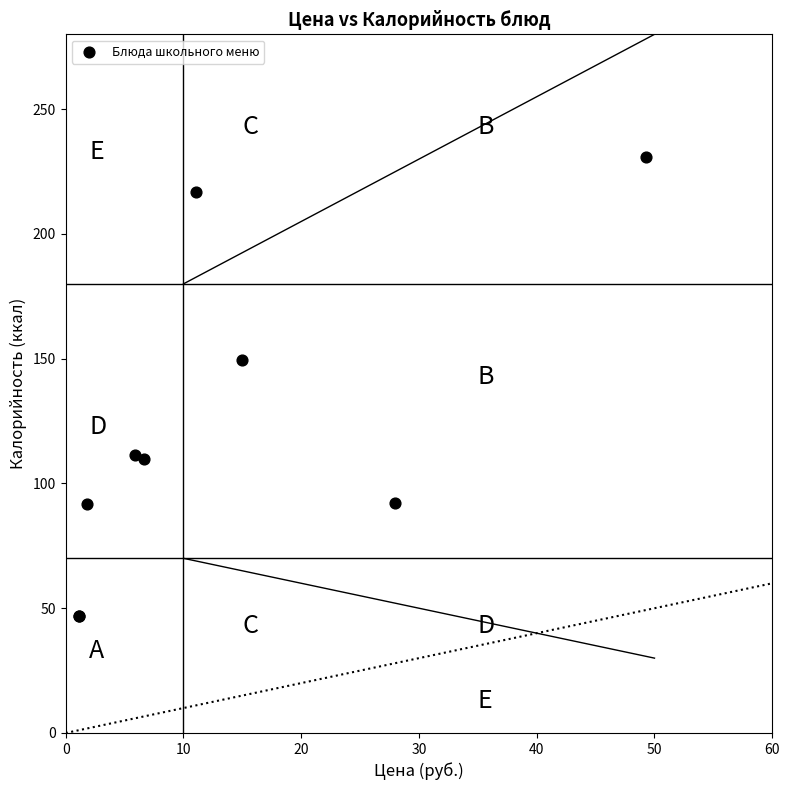

What Y value in the scatter plot is closest to 138?

149.5